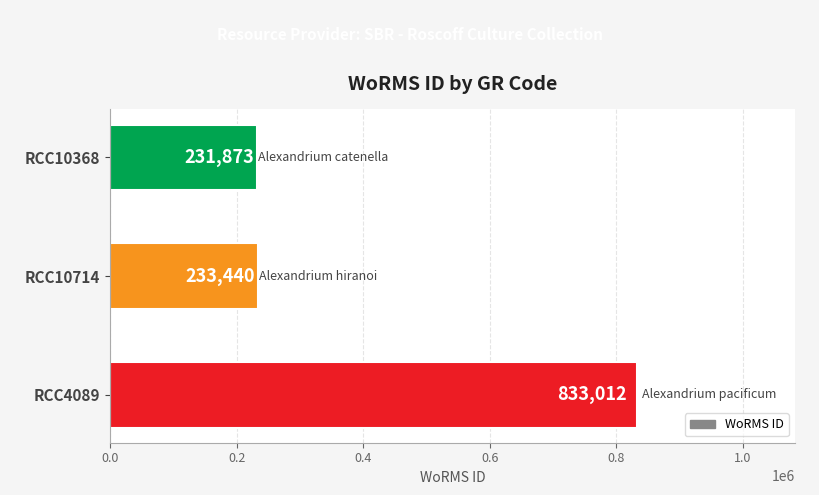

Rank the categories by value from highest to lowest.

RCC4089, RCC10714, RCC10368